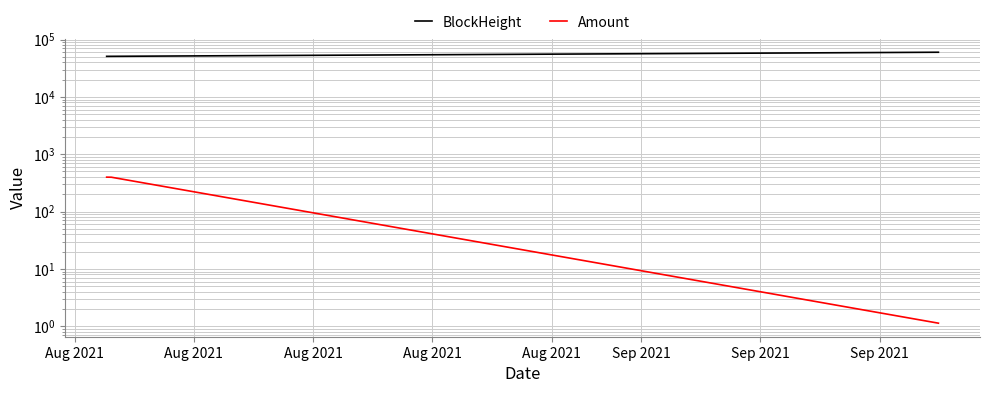

What is the sum of the BlockHeight values at Aug 2021 and Aug 2021?

111133.0